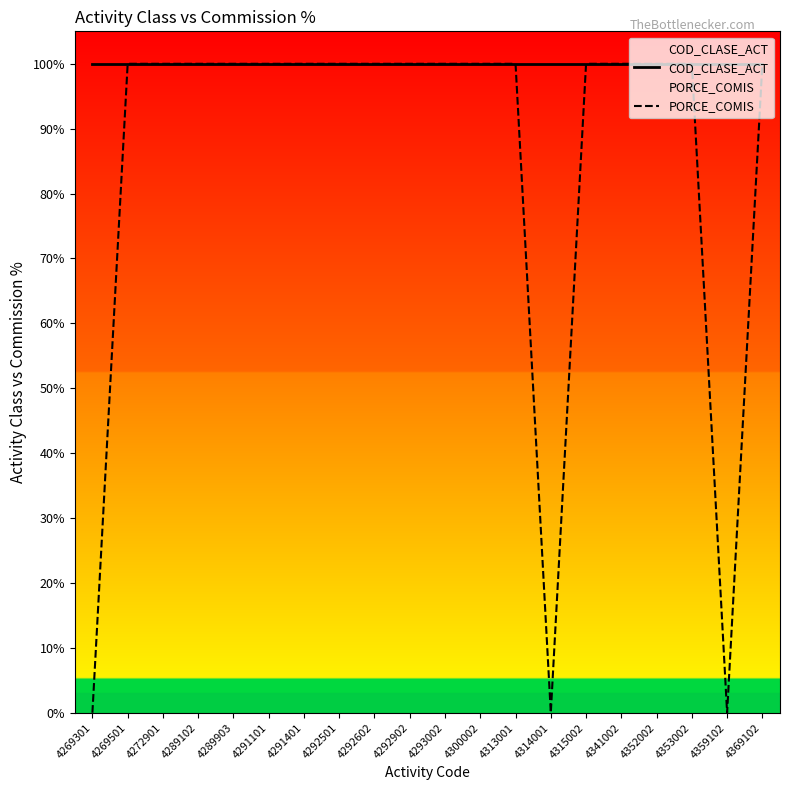

Does the chart display data point markers on the line(s)?

No